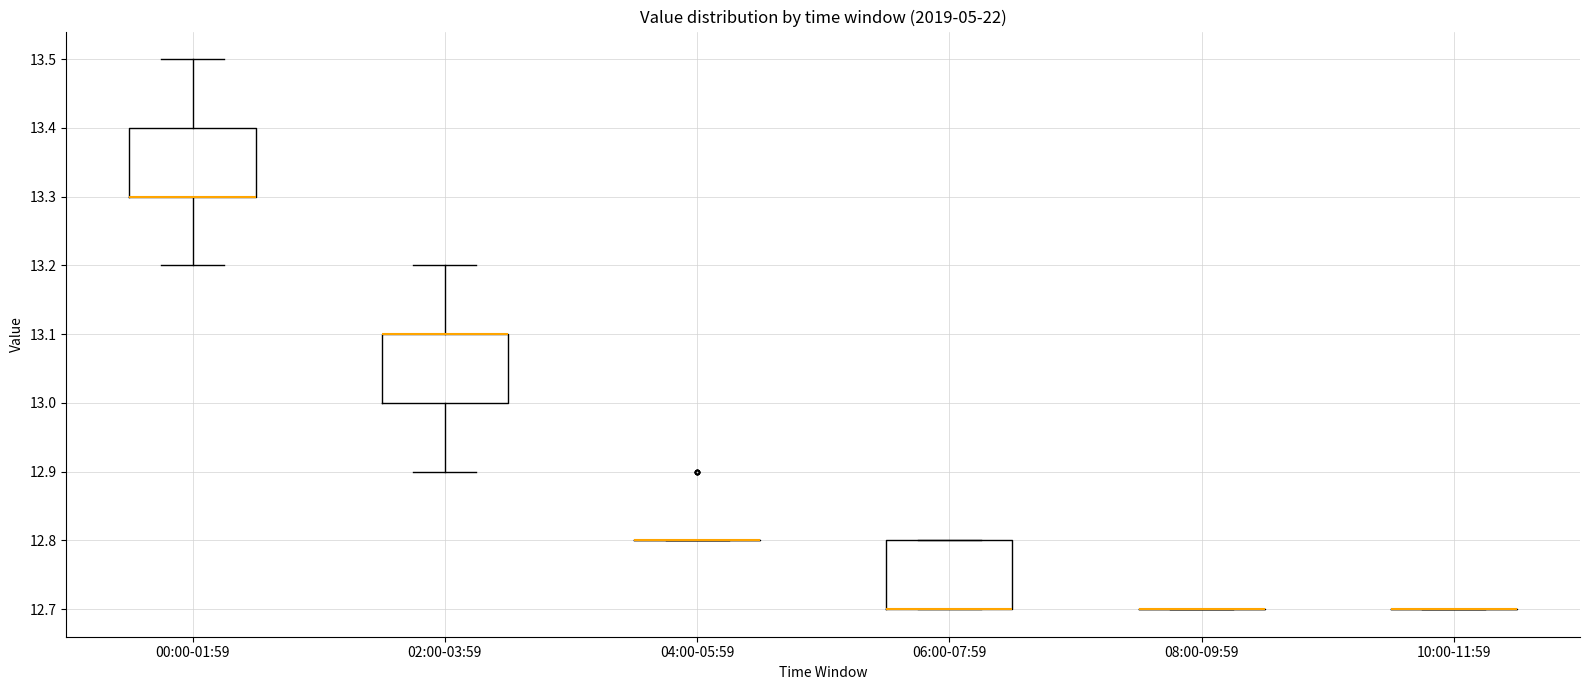

Reading left to right, read every box against the y-axis: the position of its median line, the range the box covers, and the ends of its whiskers. The values are not printed on the chart, so give them approximately, as read against the axis.

00:00-01:59: median 13.3 (drawn on the box's lower edge), box 13.3 to 13.4, whiskers 13.2 to 13.5
02:00-03:59: median 13.1 (drawn on the box's upper edge), box 13.0 to 13.1, whiskers 12.9 to 13.2
04:00-05:59: box collapsed to a line at 12.8, whiskers 12.8 to 12.8
06:00-07:59: median 12.7 (drawn on the box's lower edge), box 12.7 to 12.8, whiskers 12.7 to 12.8
08:00-09:59: box collapsed to a line at 12.7, whiskers 12.7 to 12.7
10:00-11:59: box collapsed to a line at 12.7, whiskers 12.7 to 12.7